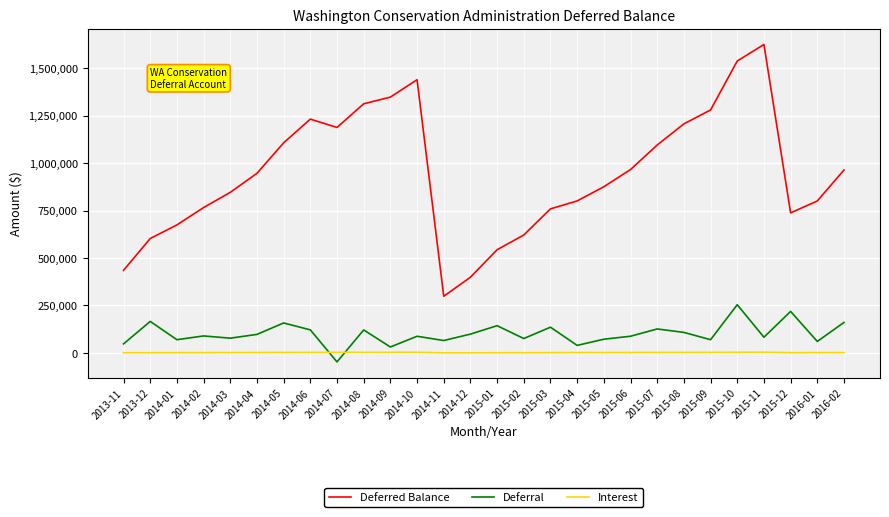

At 2014-12, list the series in order from largest to smallest.

Deferred Balance, Deferral, Interest